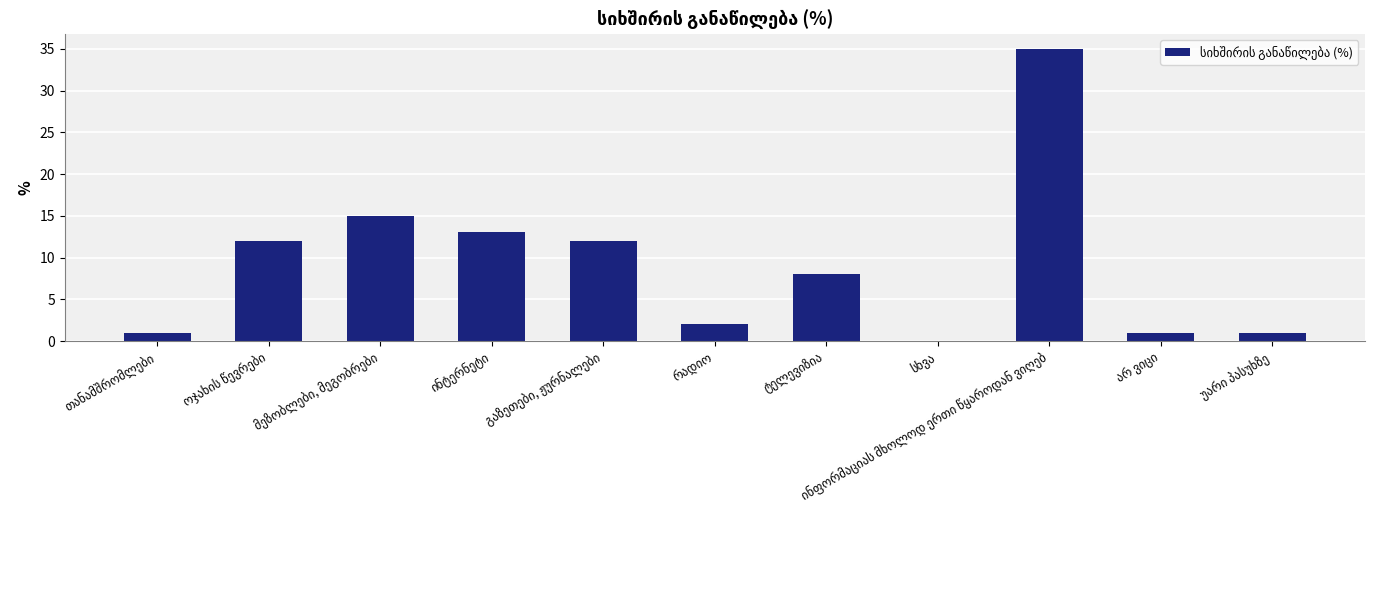

What is the maximum value shown in the chart?

35